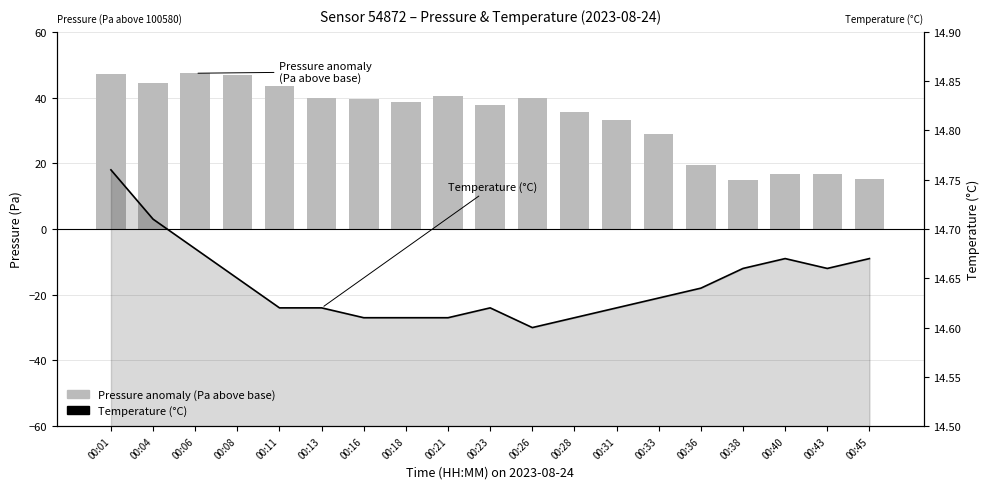

True or false: Temperature (°C) has a value of 14.8 at 00:01.

True